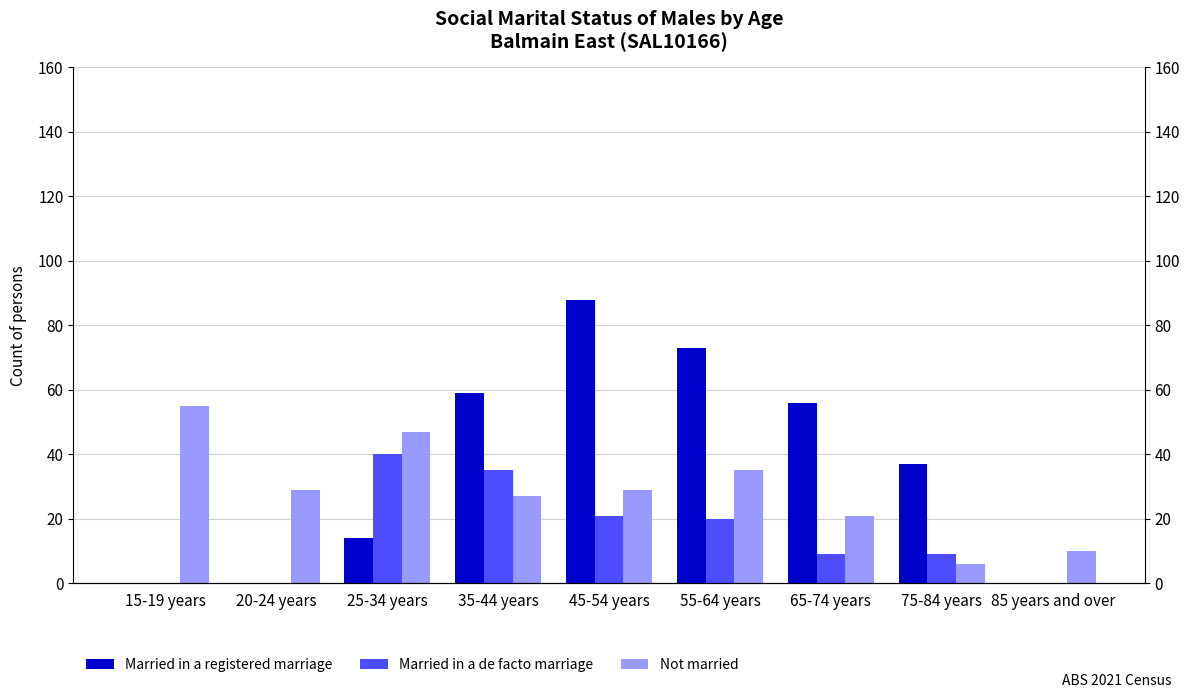

Reading left to right, what are all the values shown in this chart?

Married in a registered marriage: 15-19 years=0	20-24 years=0	25-34 years=14	35-44 years=59	45-54 years=88	55-64 years=73	65-74 years=56	75-84 years=37	85 years and over=0
Married in a de facto marriage: 15-19 years=0	20-24 years=0	25-34 years=40	35-44 years=35	45-54 years=21	55-64 years=20	65-74 years=9	75-84 years=9	85 years and over=0
Not married: 15-19 years=55	20-24 years=29	25-34 years=47	35-44 years=27	45-54 years=29	55-64 years=35	65-74 years=21	75-84 years=6	85 years and over=10